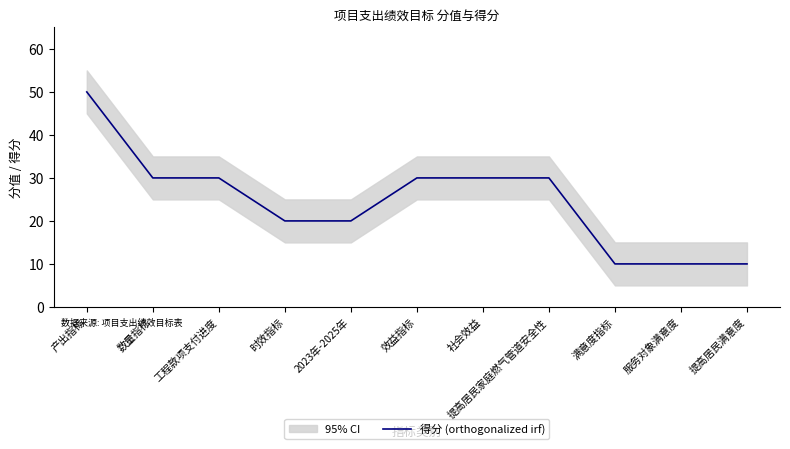

Does the chart display data point markers on the line(s)?

No